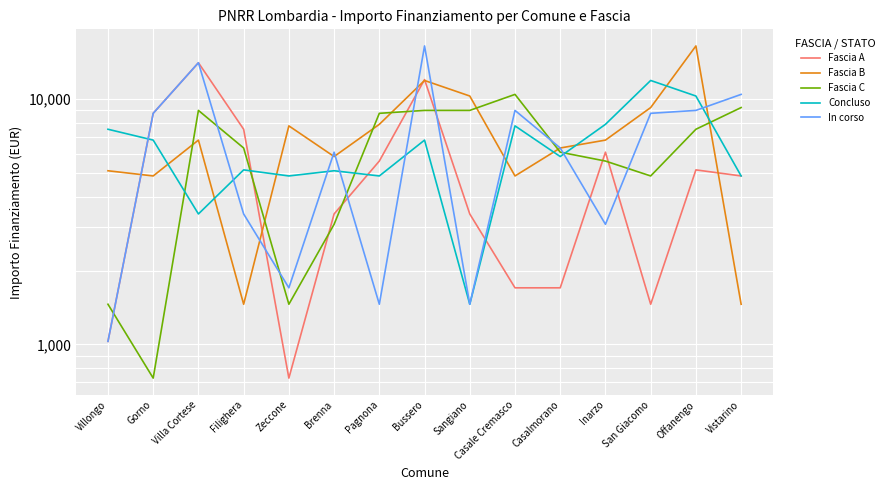

At which category does the chart reach its minimum across all series?

Zeccone